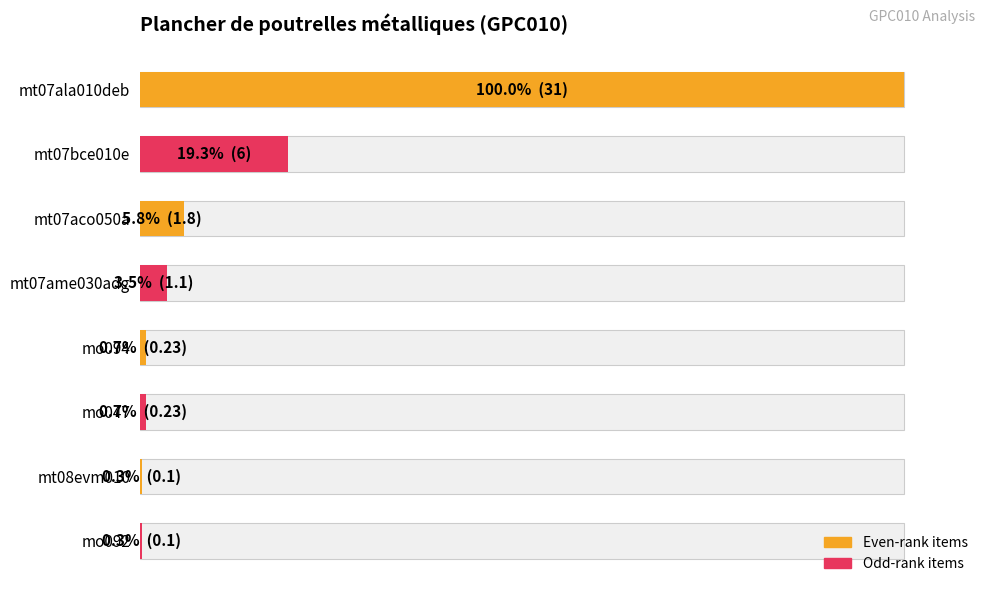

What is the difference between the second highest and minimum values?

19.0